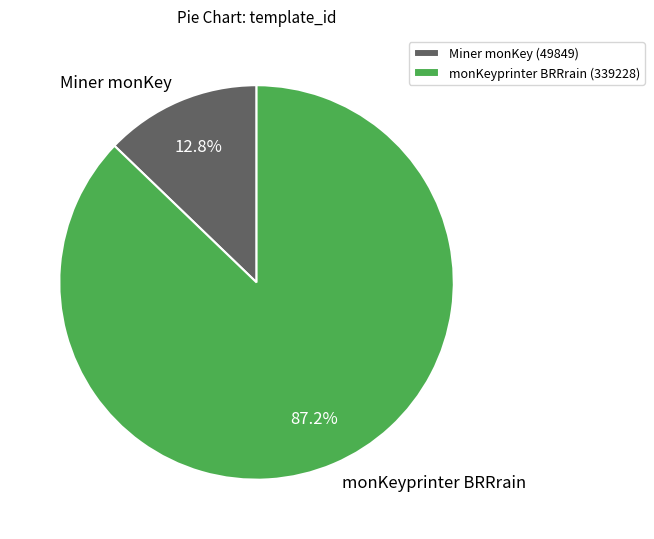

Rank the categories by value from highest to lowest.

monKeyprinter BRRrain, Miner monKey